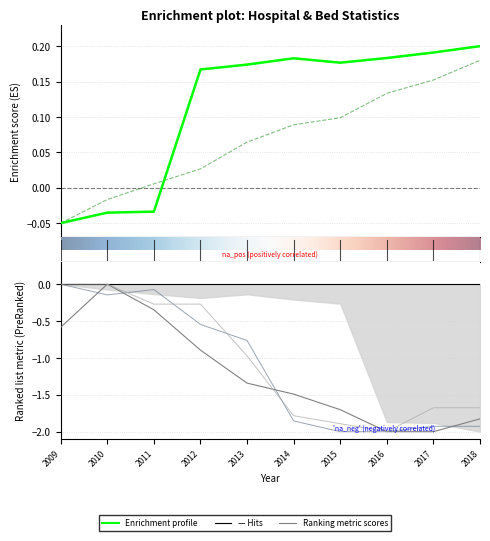

The value of Palliative Care Beds at 2016 is -0.8. True or false?

False